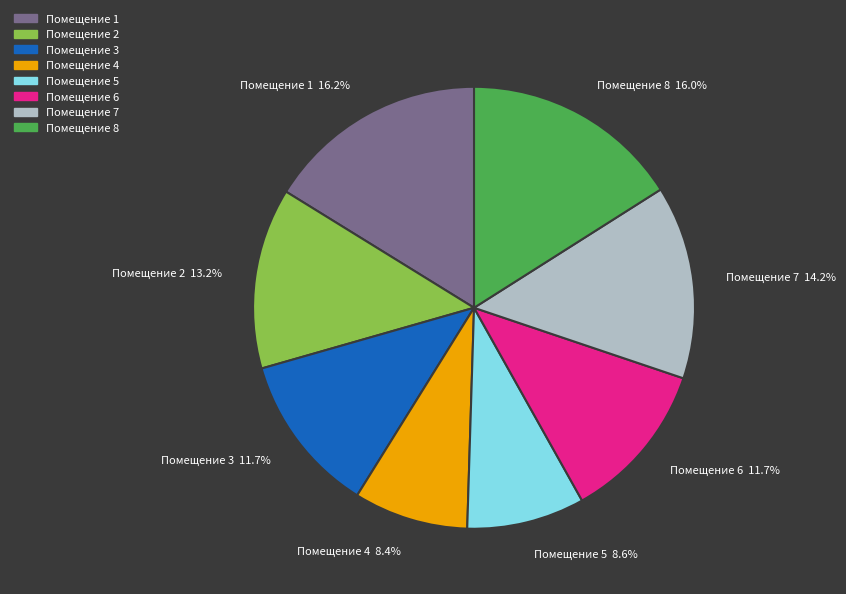

Approximately how many times larger is the value at Помещение 4 compared to Помещение 7?

0.6